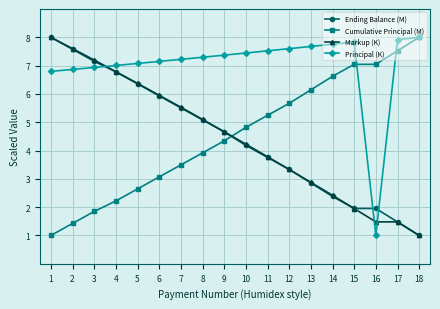

What value does the Ending Balance (M) series have at 18?

1.0